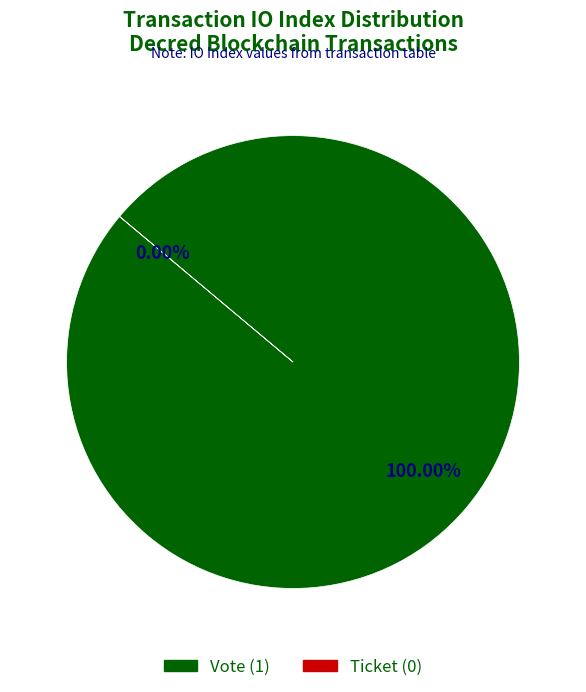

Rank the categories by value from highest to lowest.

Vote, Ticket